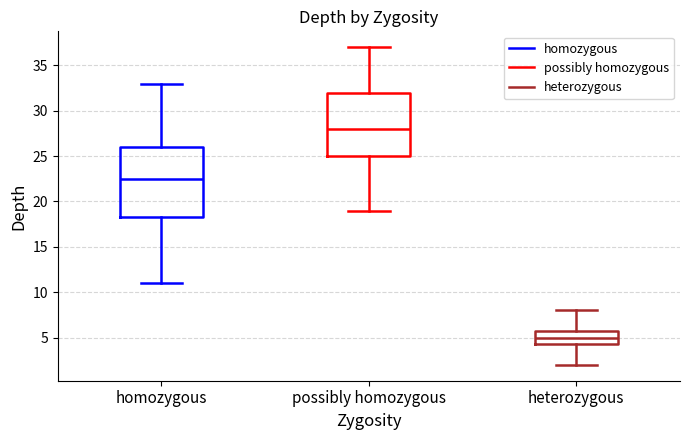

Reading left to right, transcribe this box plot: for each box, give where its median line is, the range the box spans, and where its two whiskers end, as read against the y-axis. The values are not printed on the chart, so give them approximately, as read against the axis.

homozygous: median 22.5, box 18.5 to 26.0, whiskers 11.0 to 33.0
possibly homozygous: median 28.0, box 25.0 to 32.0, whiskers 19.0 to 37.0
heterozygous: median 5.0, box 4.5 to 6.0, whiskers 2.0 to 8.0